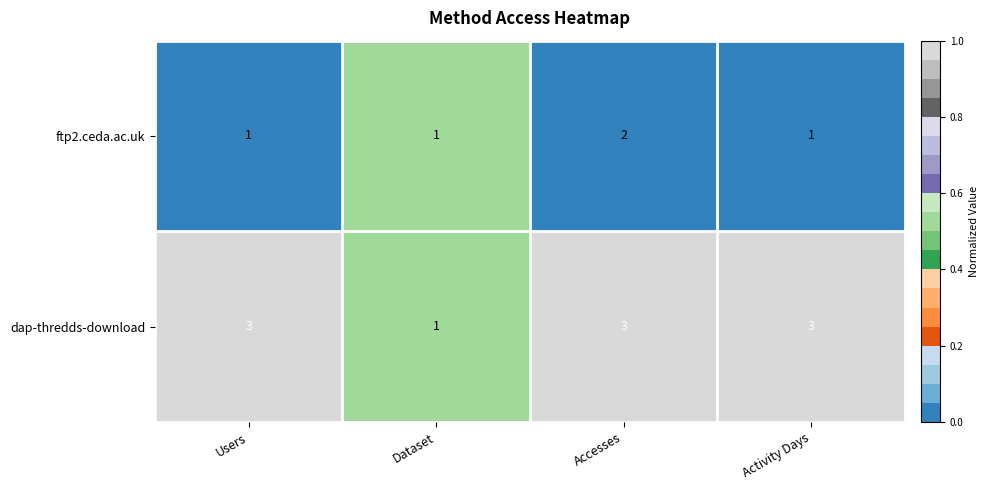

List the series in order of their peak value, highest first.

dap-thredds-download, ftp2.ceda.ac.uk